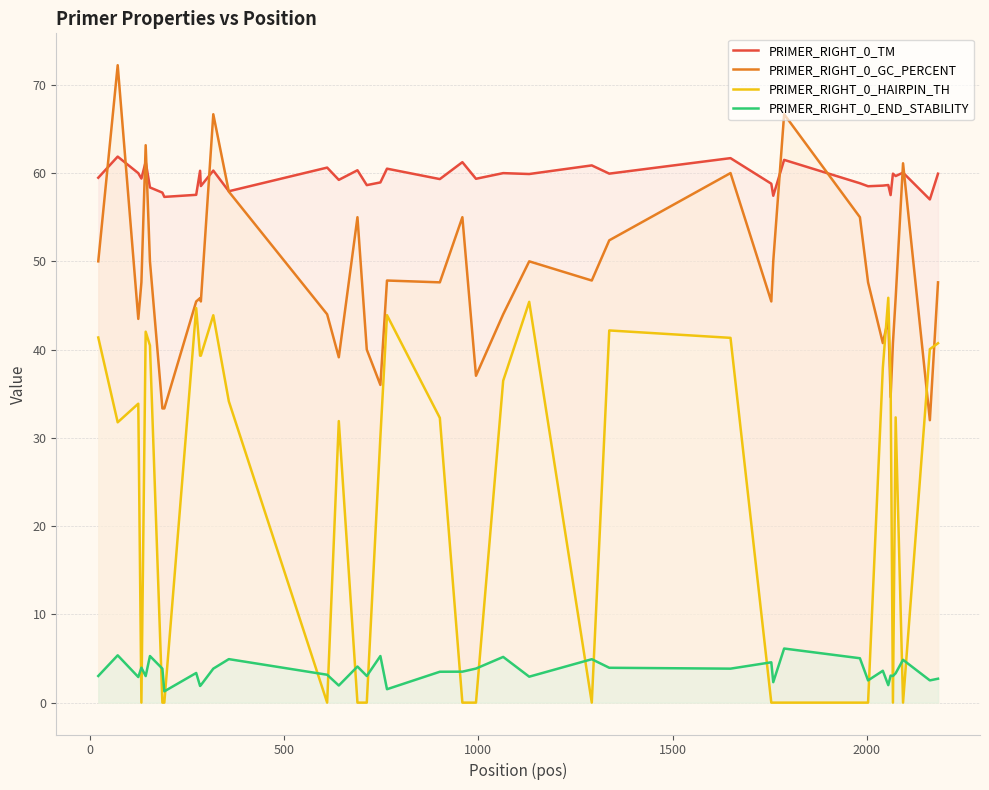

Reading left to right, extract all data points from this chart.

PRIMER_RIGHT_0_TM: 59.5	61.9	60.0	59.4	61.3	58.4	57.8	57.3	57.5	60.3	58.5	60.3	57.9	60.6	59.2	60.3	58.6	58.9	60.5	59.3	61.2	59.4	60.0	59.9	60.9	59.9	61.7	58.8	57.4	61.5	58.8	58.5	58.6	58.6	57.5	59.9	59.7	60.0	57.0	59.9
PRIMER_RIGHT_0_GC_PERCENT: 50.0	72.2	43.5	47.6	63.2	50.0	33.3	33.3	45.5	45.8	45.5	66.7	57.9	44.0	39.1	55.0	40.0	36.0	47.8	47.6	55.0	37.0	44.0	50.0	47.8	52.4	60.0	45.5	50.0	66.7	55.0	47.6	40.7	43.5	34.6	40.7	45.8	61.1	32.0	47.6
PRIMER_RIGHT_0_HAIRPIN_TH: 41.4	31.8	33.9	0.0	42.0	40.5	0.0	0.0	44.7	39.3	39.3	43.9	34.1	0.0	31.9	0.0	0.0	30.1	43.9	32.3	0.0	0.0	36.5	45.4	0.0	42.2	41.3	0.0	0.0	0.0	0.0	0.0	37.9	45.9	36.4	0.0	32.3	0.0	40.0	40.7
PRIMER_RIGHT_0_END_STABILITY: 3.0	5.4	2.9	4.0	3.0	5.3	3.9	1.3	3.4	1.9	2.0	3.9	4.9	3.2	1.9	4.1	3.0	5.3	1.5	3.5	3.5	3.9	5.2	2.9	4.9	4.0	3.9	4.6	2.3	6.1	5.0	2.5	3.6	2.0	3.1	3.0	3.3	4.8	2.5	2.7